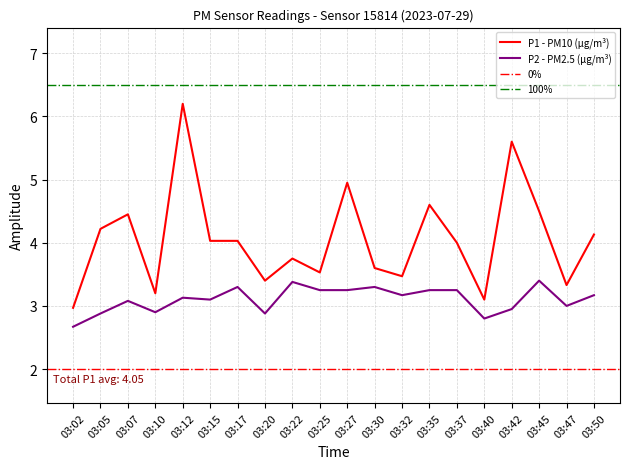

List the series in order of their peak value, highest first.

P1, P2